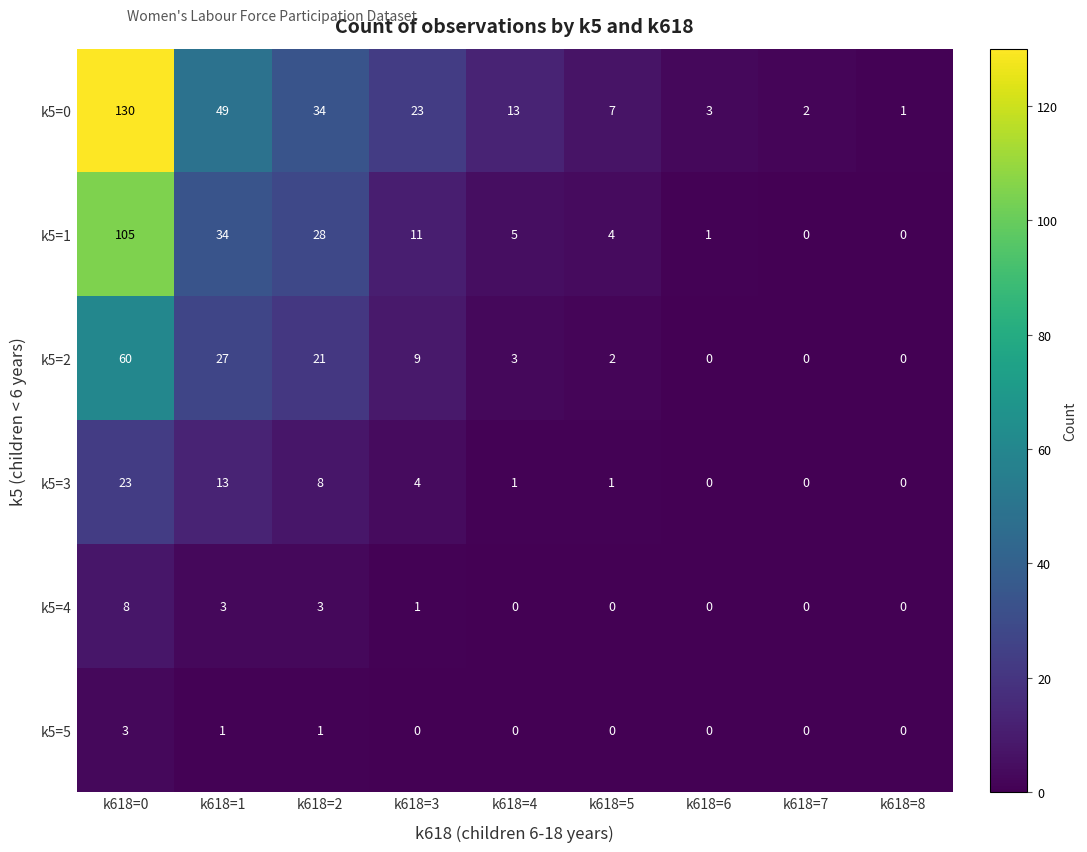

What is the difference between the second highest and second lowest values in the k5=1 series?

34